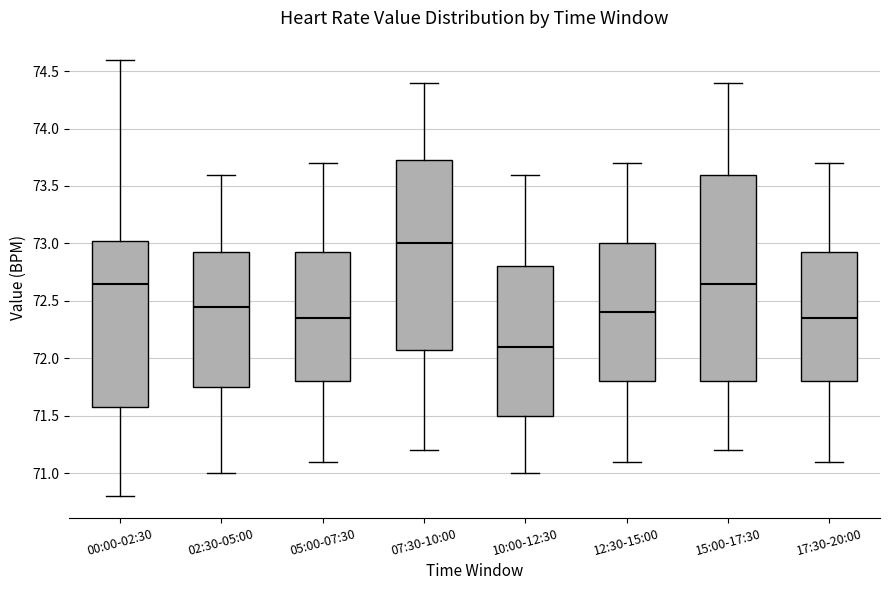

Which box's median line is the highest?

07:30-10:00